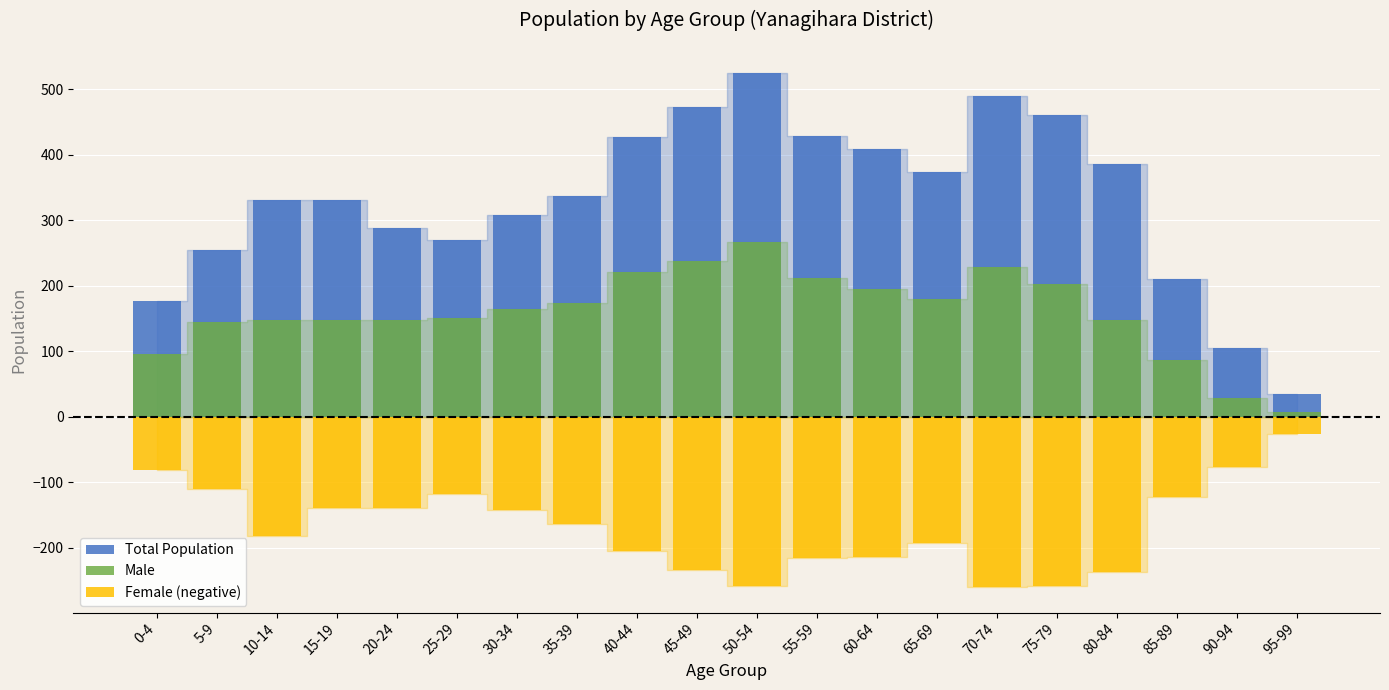

Which category has the lowest value in the Male series?

95-99